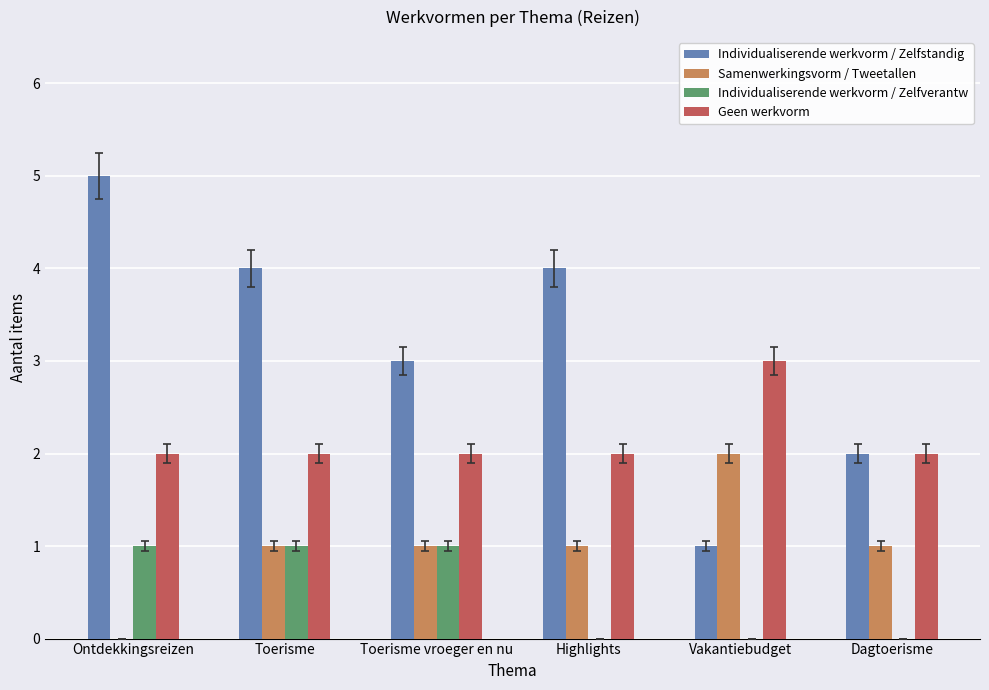

What is the average value of the Geen werkvorm series?

2